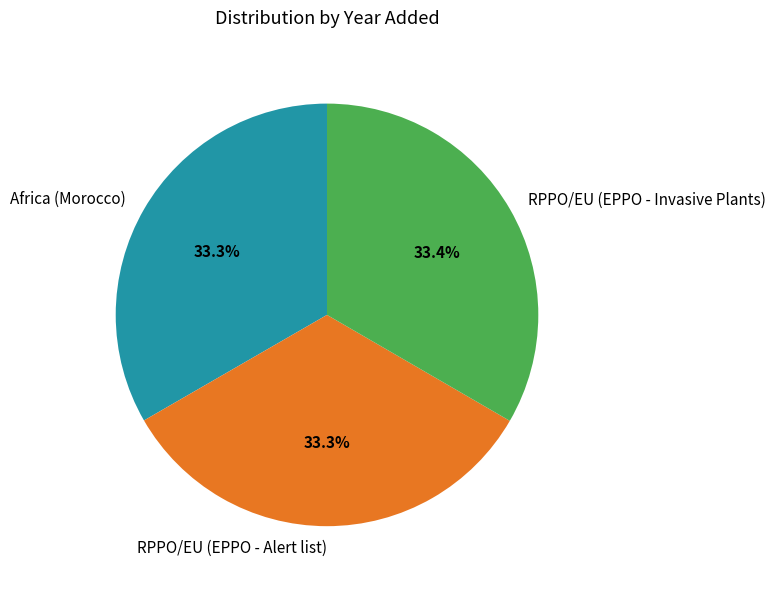

True or false: RPPO/EU (EPPO - Invasive Plants) accounts for 33% of the total.

True